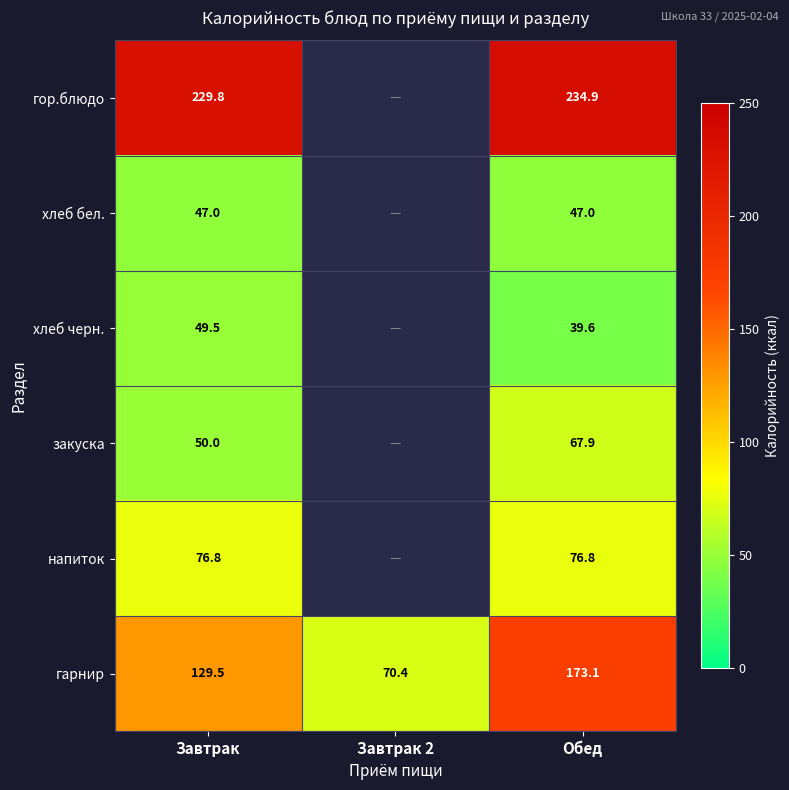

Rank the series at Обед from highest to lowest value.

гор.блюдо, гарнир, напиток, закуска, хлеб бел., хлеб черн.